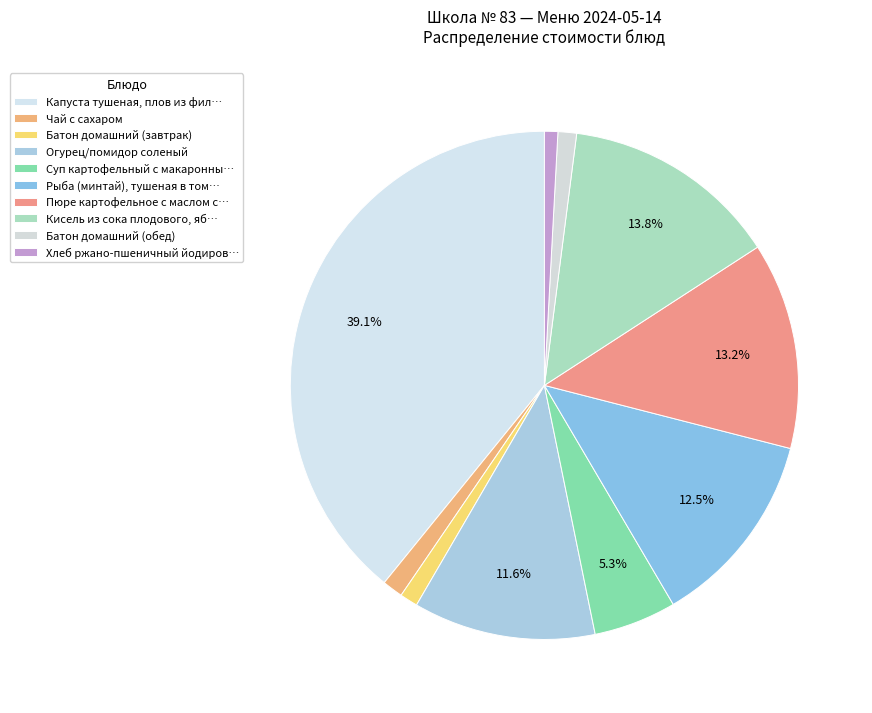

Count the number of slices in the pie.

10